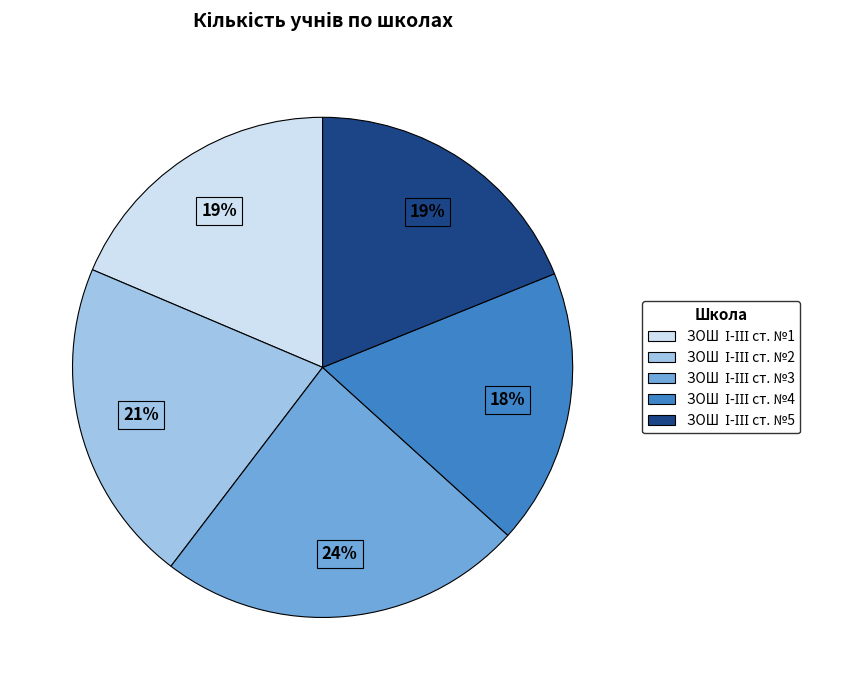

Is there any slice that represents more than half of the pie?

No